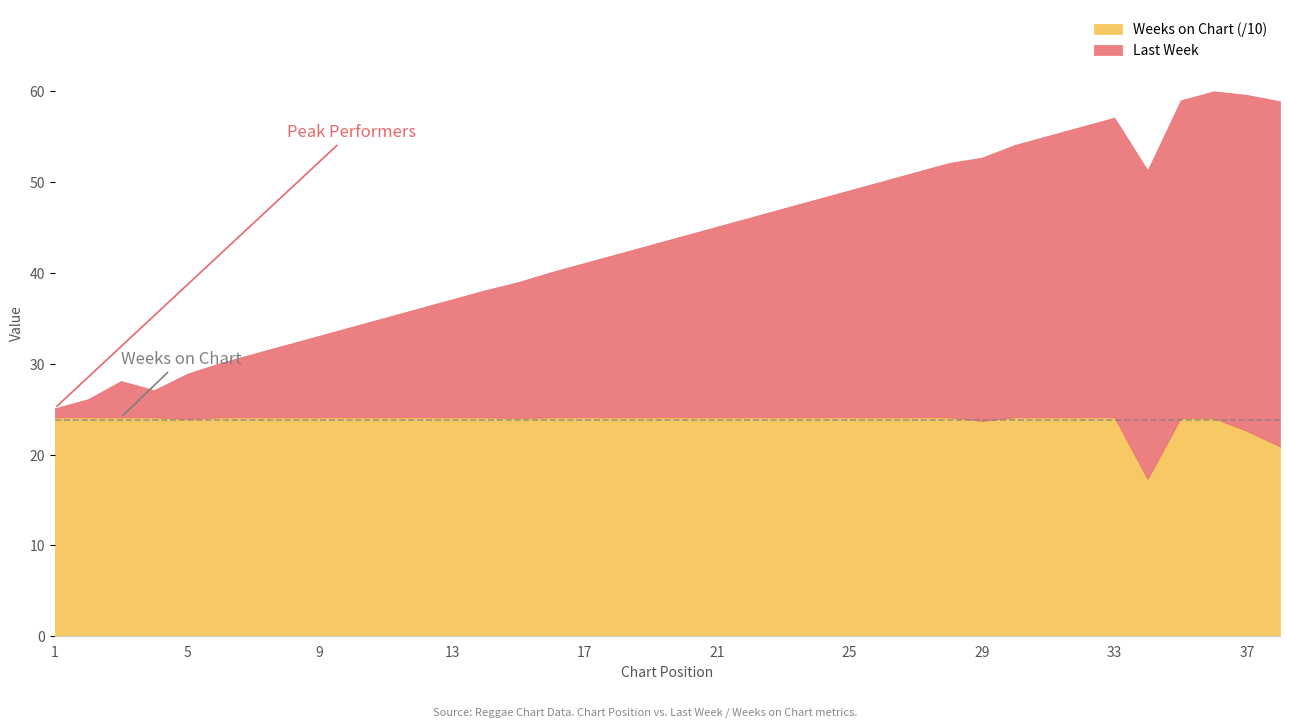

True or false: Last Week and Weeks on Chart intersect in this chart.

False